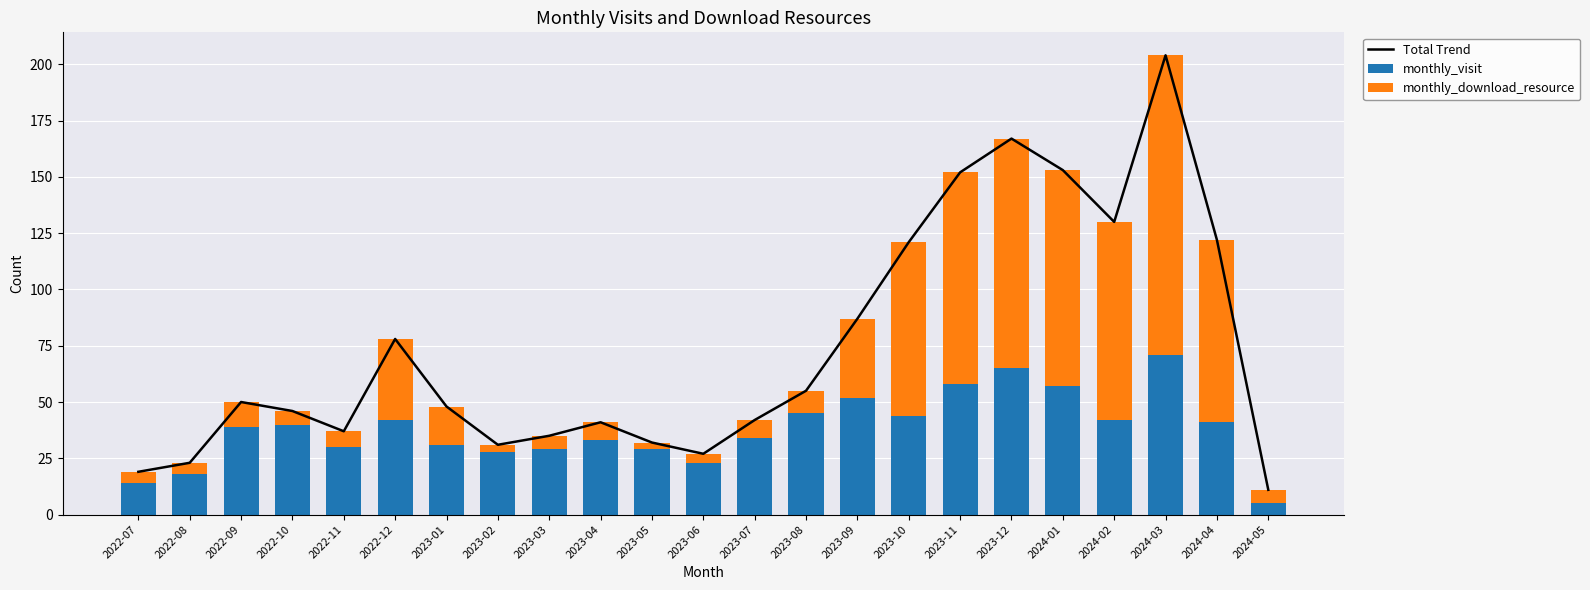

What is the value of the monthly_download_resource bar at the 16th from the left?

77